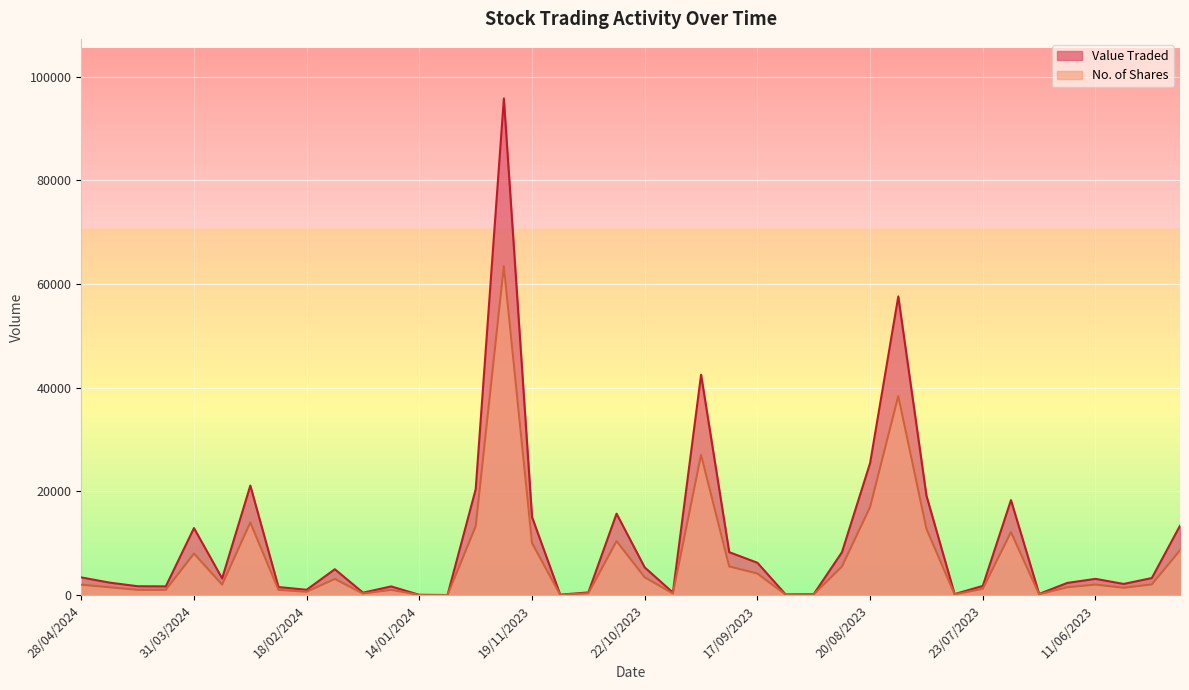

Is it true that No. of Shares equals 117 at 15/10/2023?

False